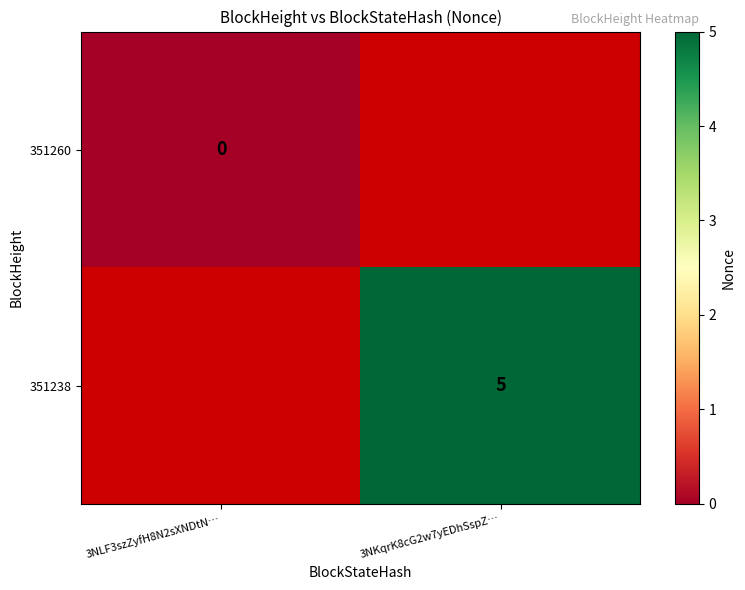

The value of 351238 at 3NKqrK8cG2w7yEDhSspZ… is 1. True or false?

False